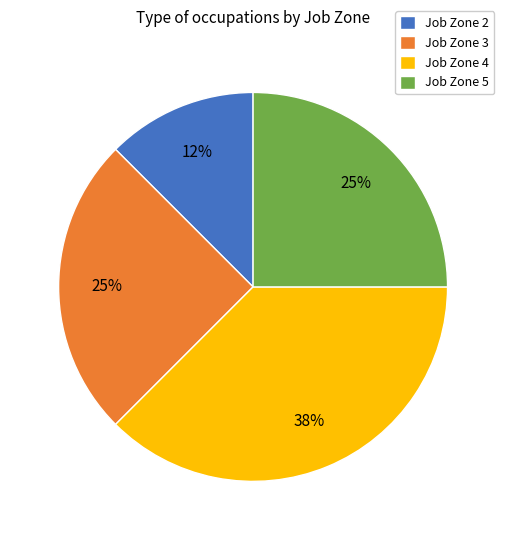

Is the sum of Job Zone 4 and Job Zone 3 greater than half?

Yes